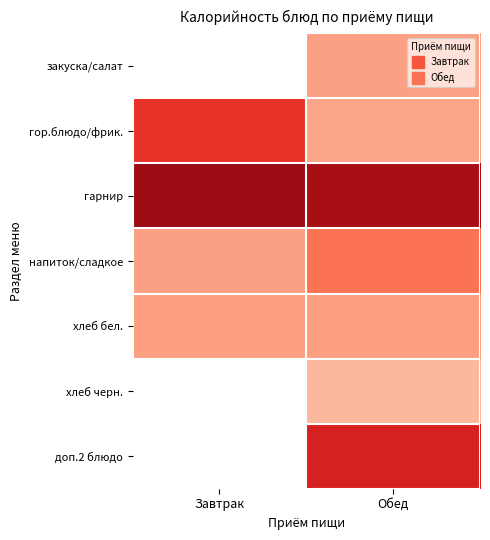

Count the number of data series in this chart.

7